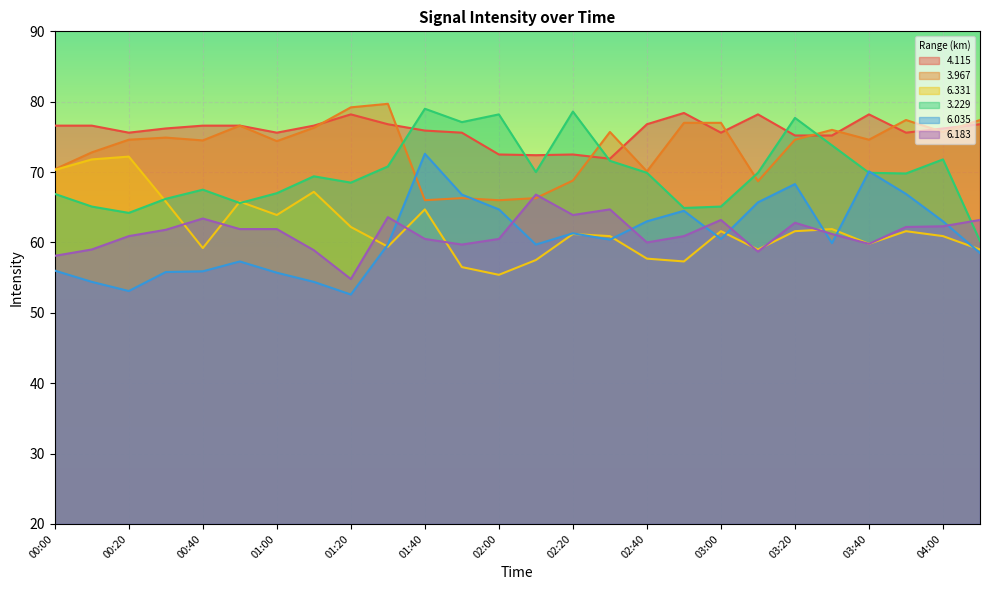

What is the value of the   6.331 point at the 21st from the left?

61.6